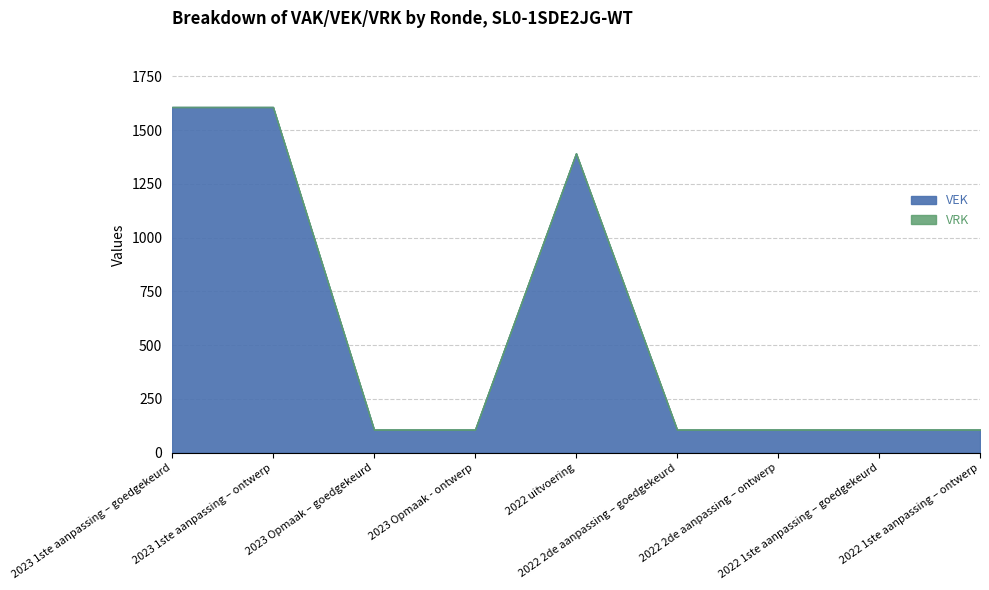

The value of VEK at 2023 1ste aanpassing – goedgekeurd is 1607. True or false?

True